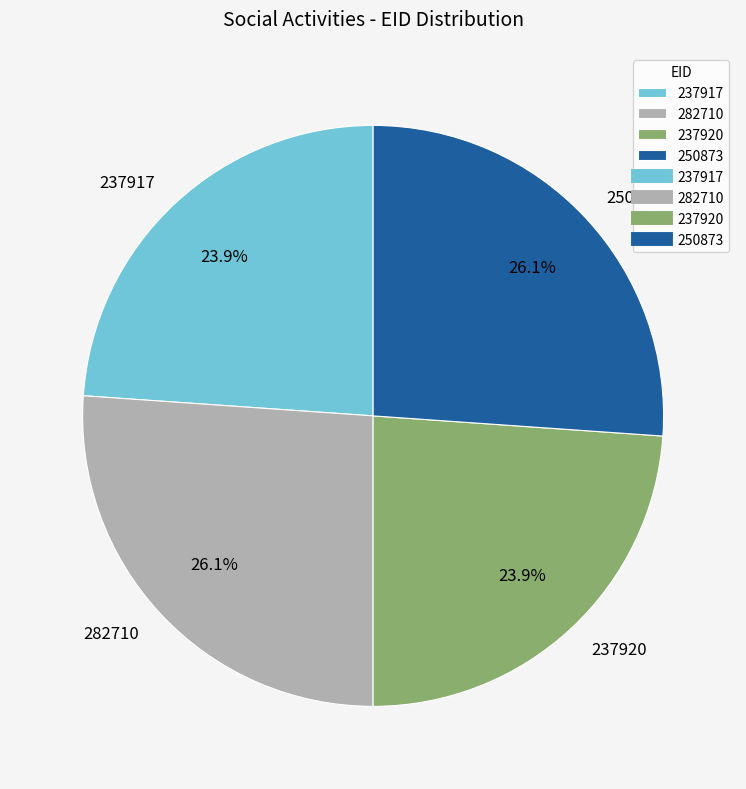

Is it true that 250873 is 26% of the pie?

True